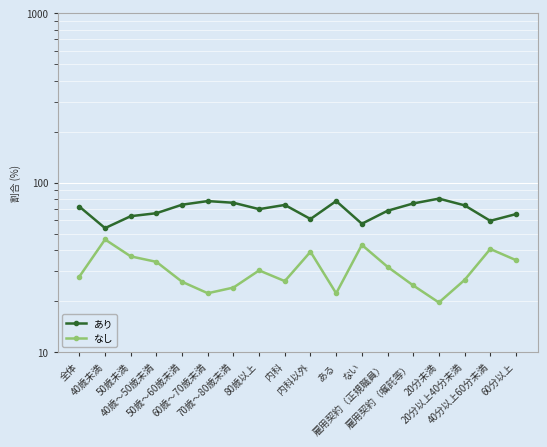

True or false: なし and あり cross at least once.

False